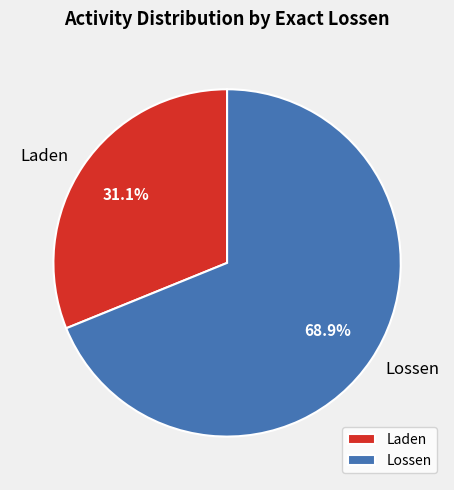

Does Lossen represent more than half of the total?

Yes